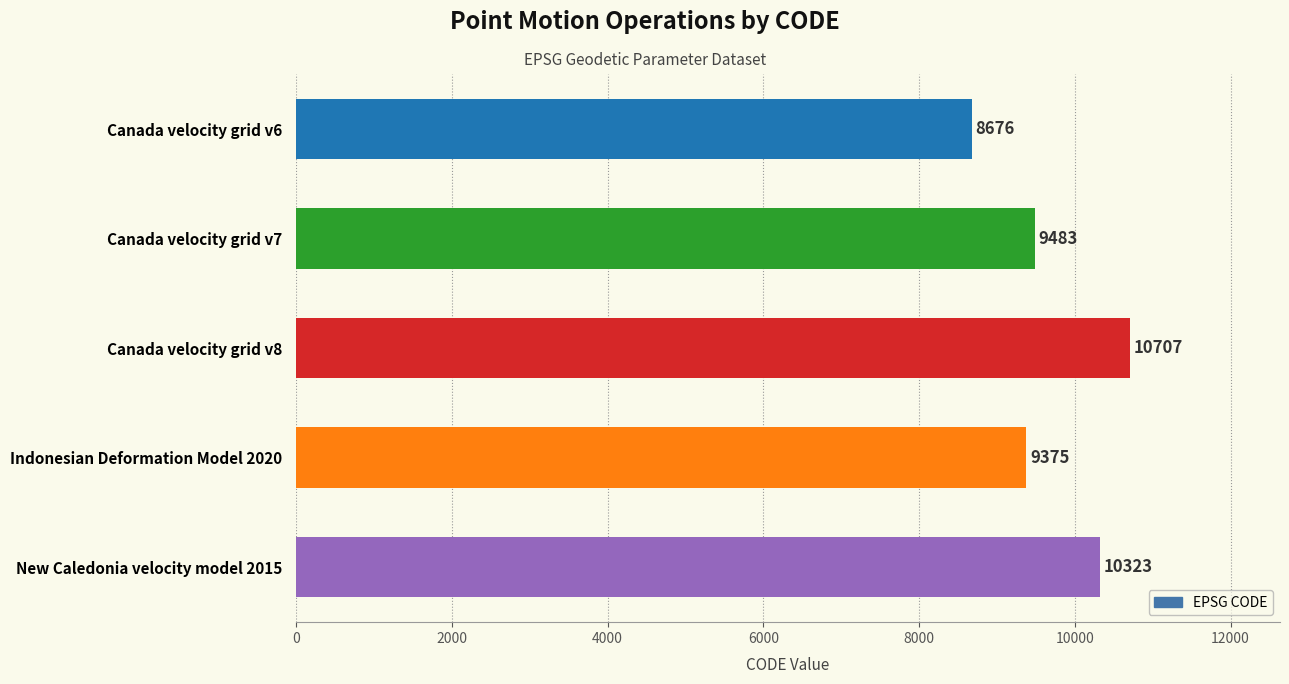

How many bars are there in total?

5